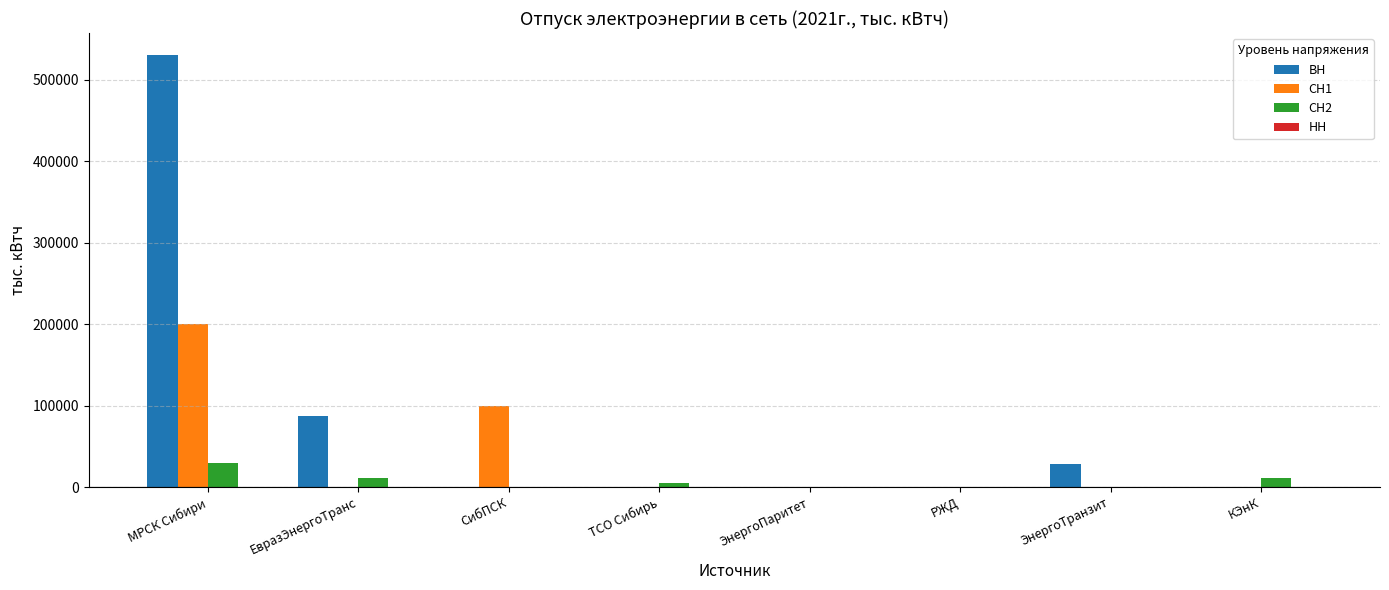

The СН1 series shows 87826.8 at ЕвразЭнергоТранс. True or false?

False